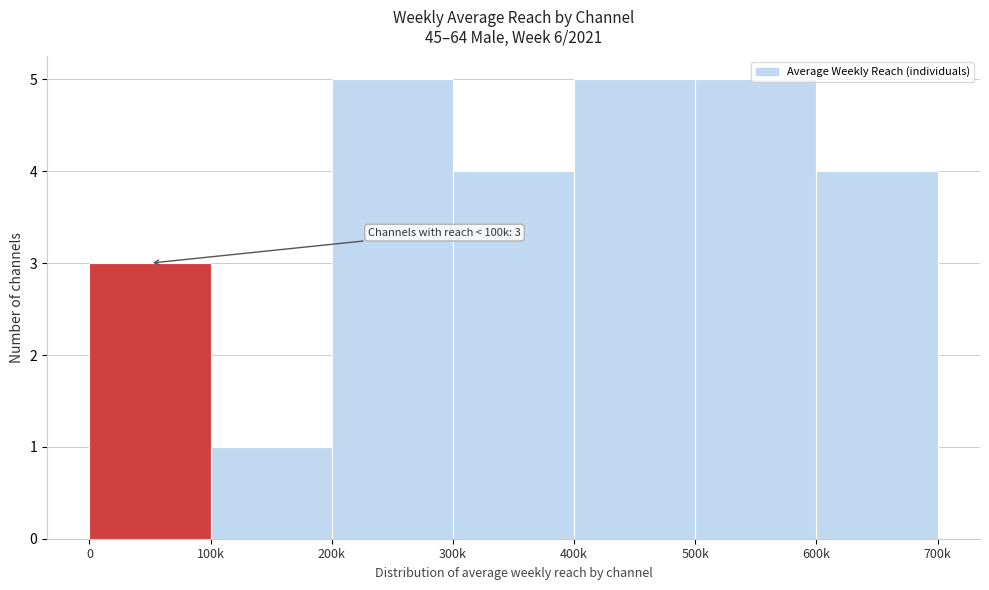

True or false: the data shows 5 at 200k.

True